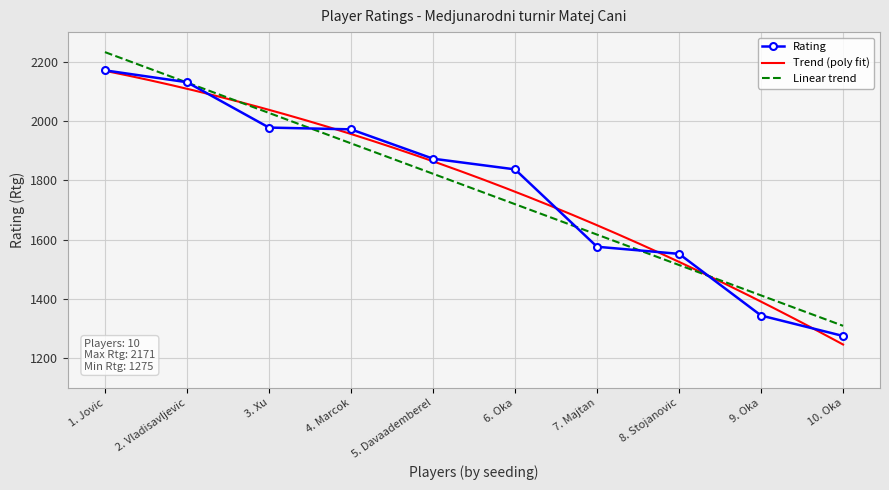

What is the minimum value for Rating?

1275